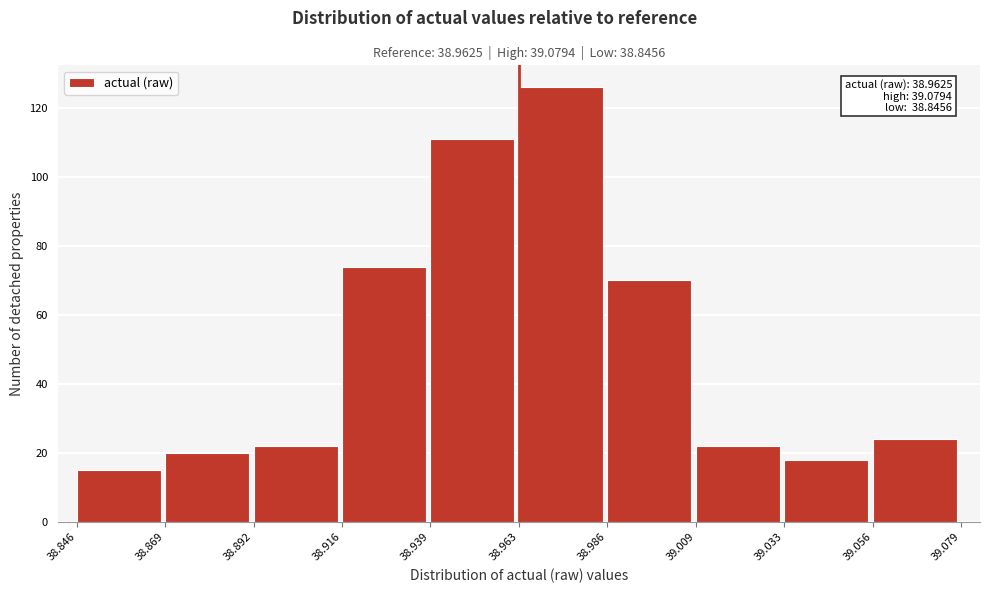

Over which range of the x-axis is the bar tallest?

38.963 to 38.986